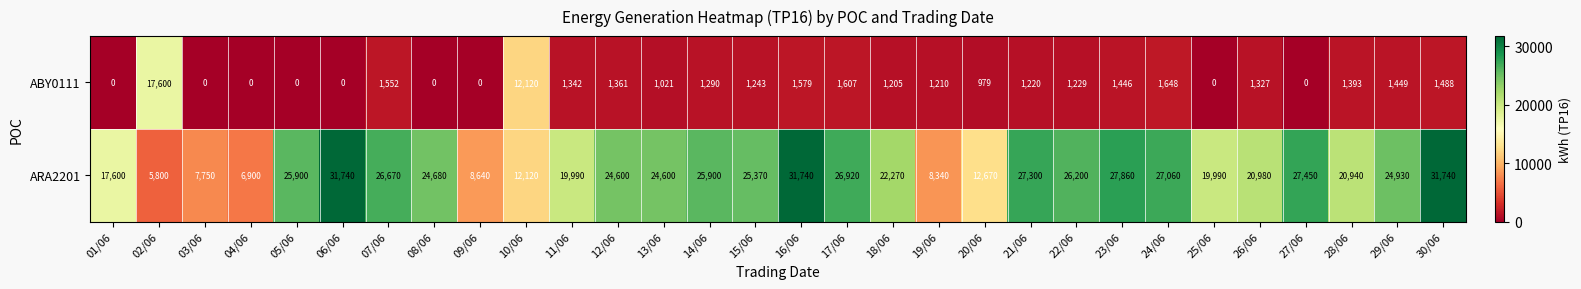

What is the difference between the ABY0111 values at 30/06 and 23/06?

42